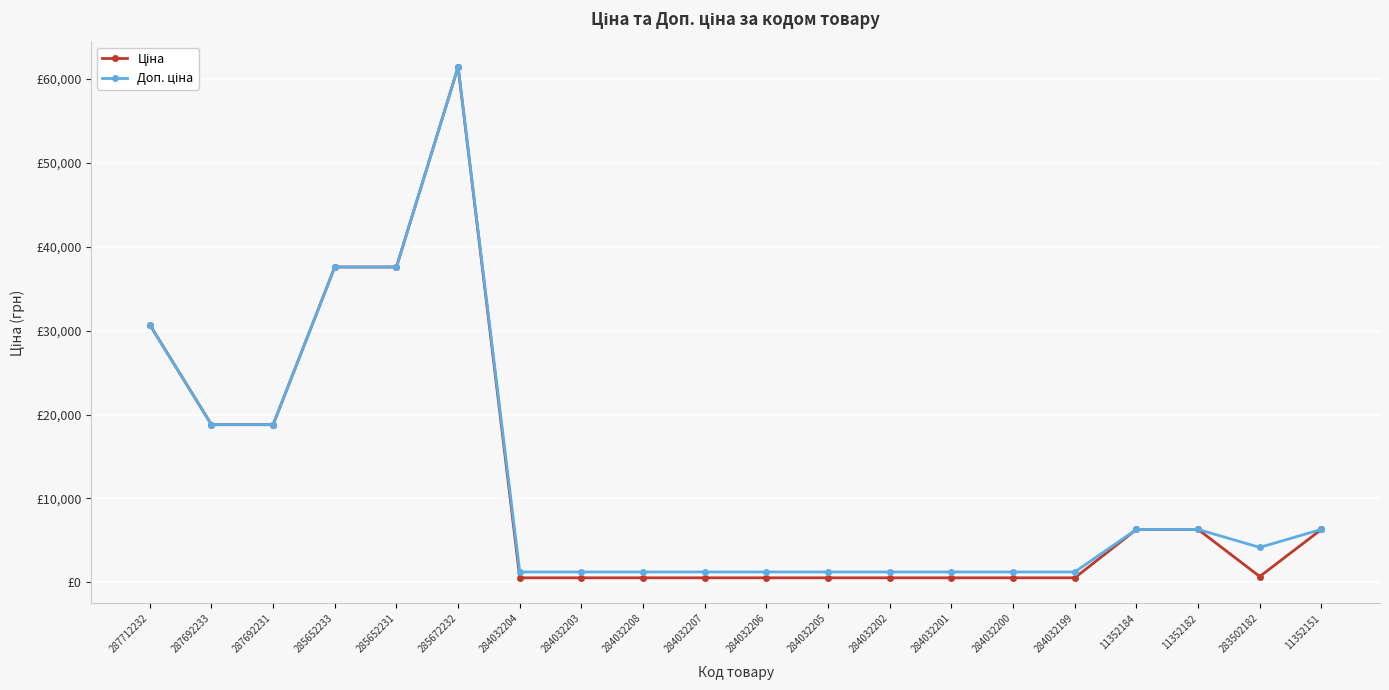

Rank the series by their average value, from highest to lowest.

Доп. ціна, Ціна